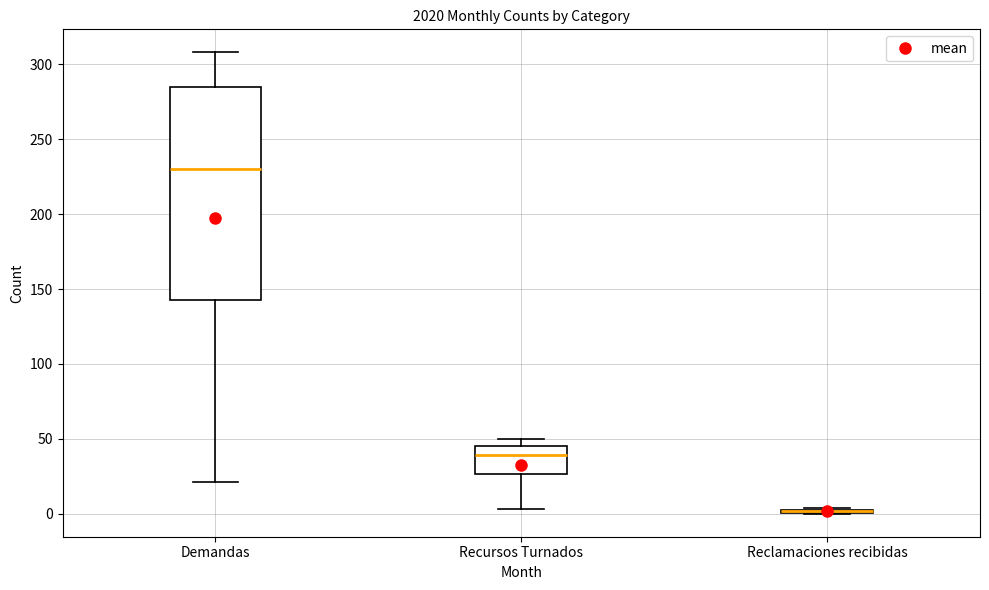

Where does the median line of the box for Recursos Turnados sit on the y-axis? The values are not printed on the chart, so give them approximately, as read against the axis.

40